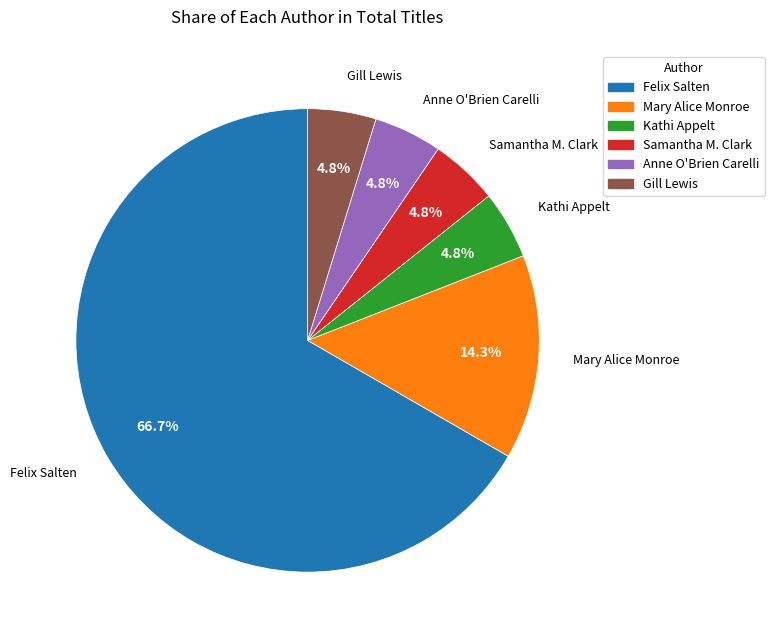

The Anne O'Brien Carelli slice represents 5% of the pie. True or false?

True